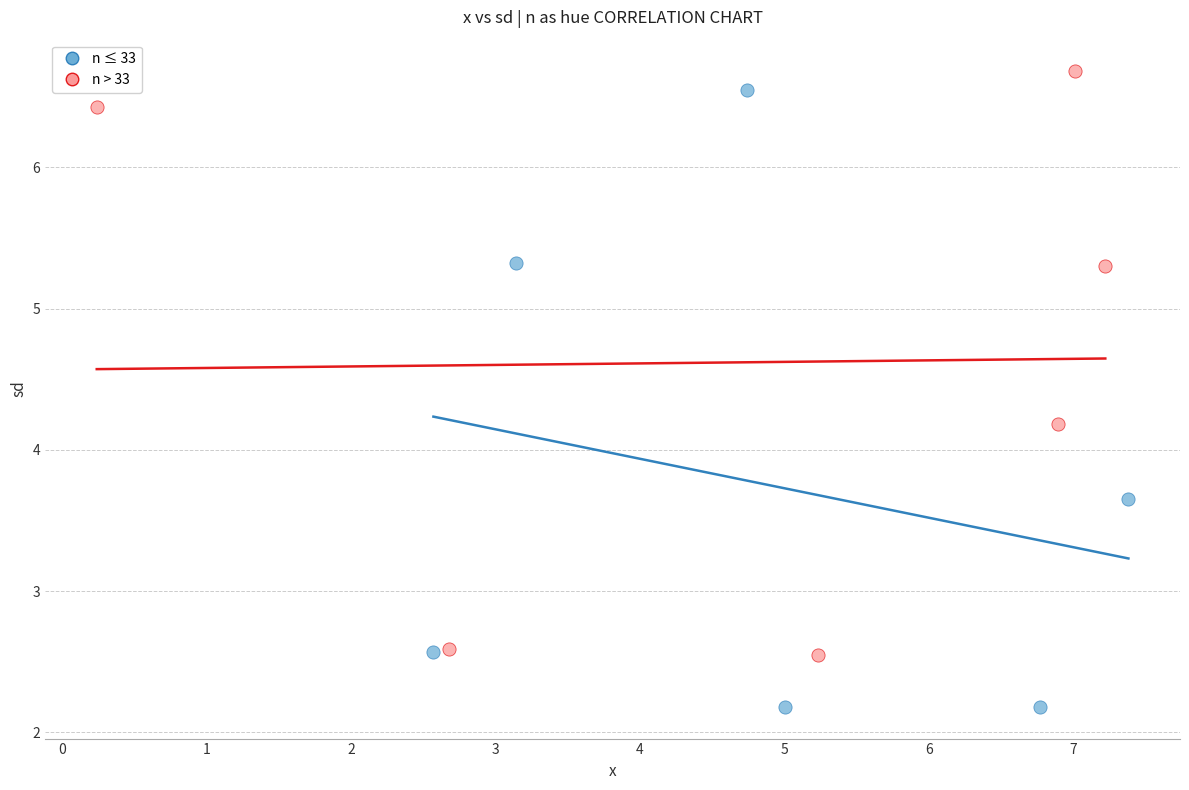

Which series has the widest spread of Y values?

n ≤ 33